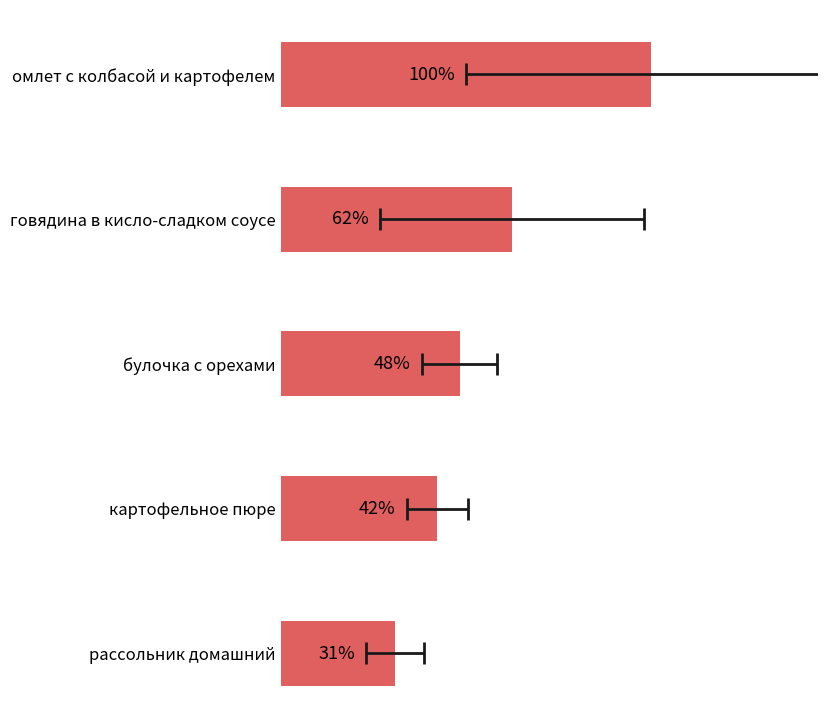

Reading left to right, what are all the values shown in this chart?

100.0	62.5	48.2	42.3	30.8